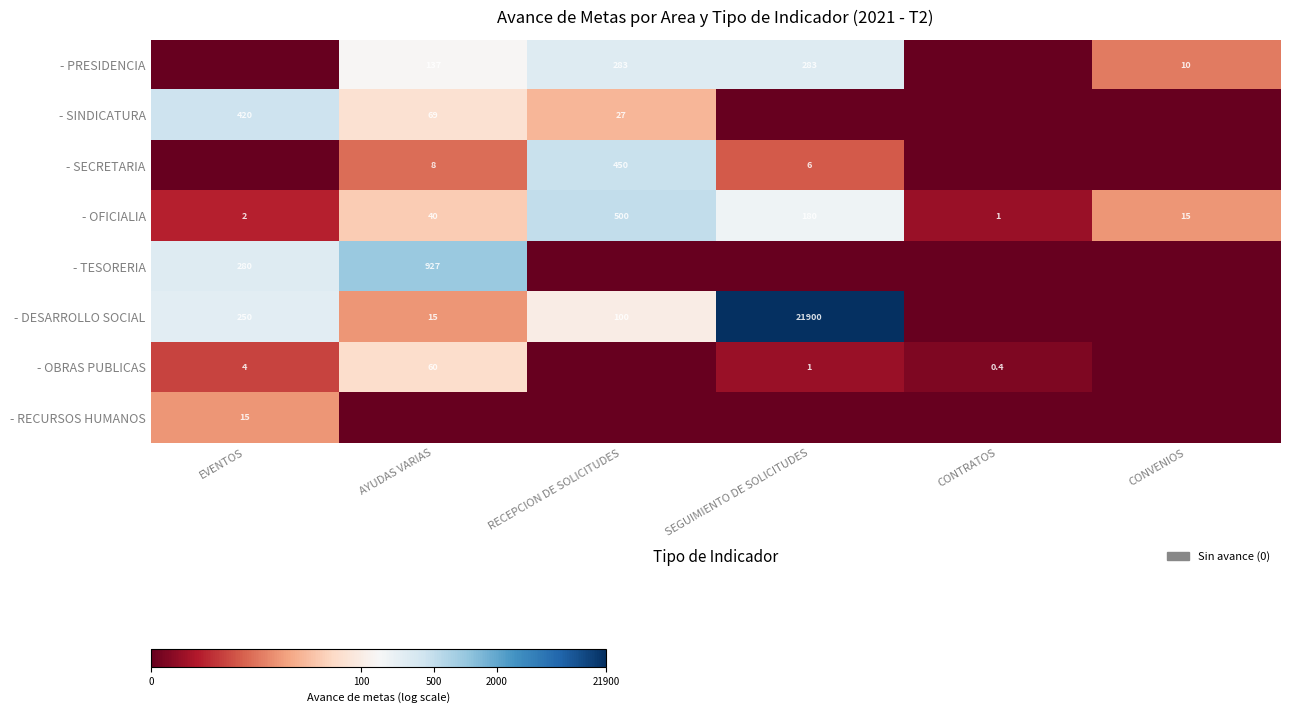

List the labels in order of - OFICIALIA value, largest first.

RECEPCION DE SOLICITUDES, SEGUIMIENTO DE SOLICITUDES, AYUDAS VARIAS, CONVENIOS, EVENTOS, CONTRATOS